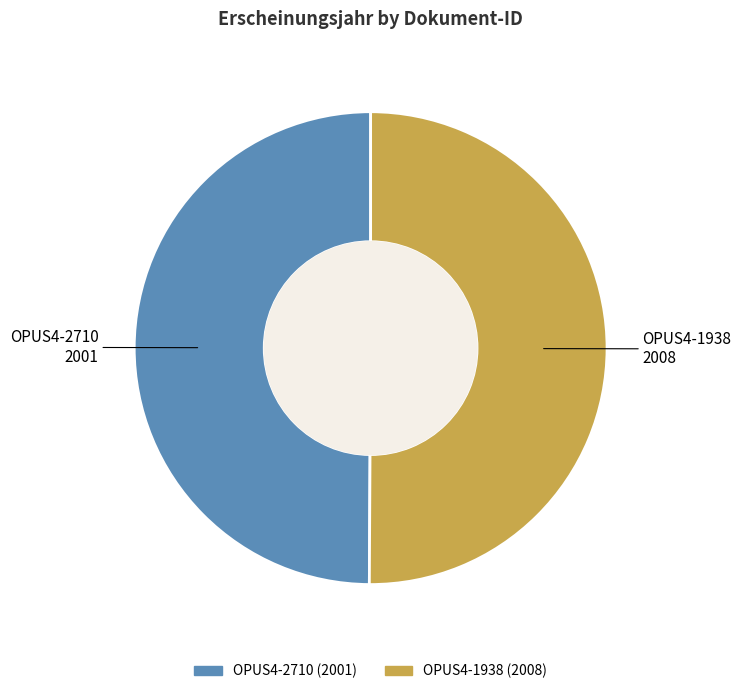

Count the number of slices in the pie.

2